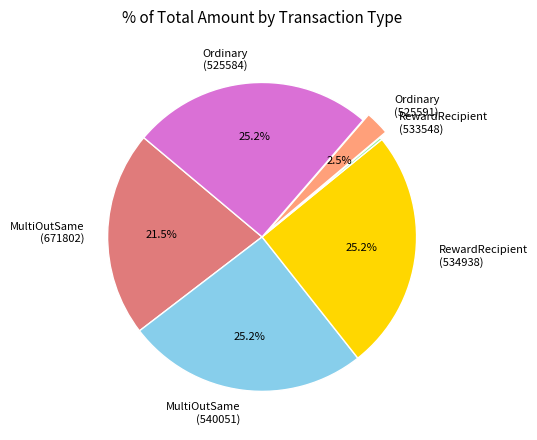

Is there a majority slice in this chart?

No